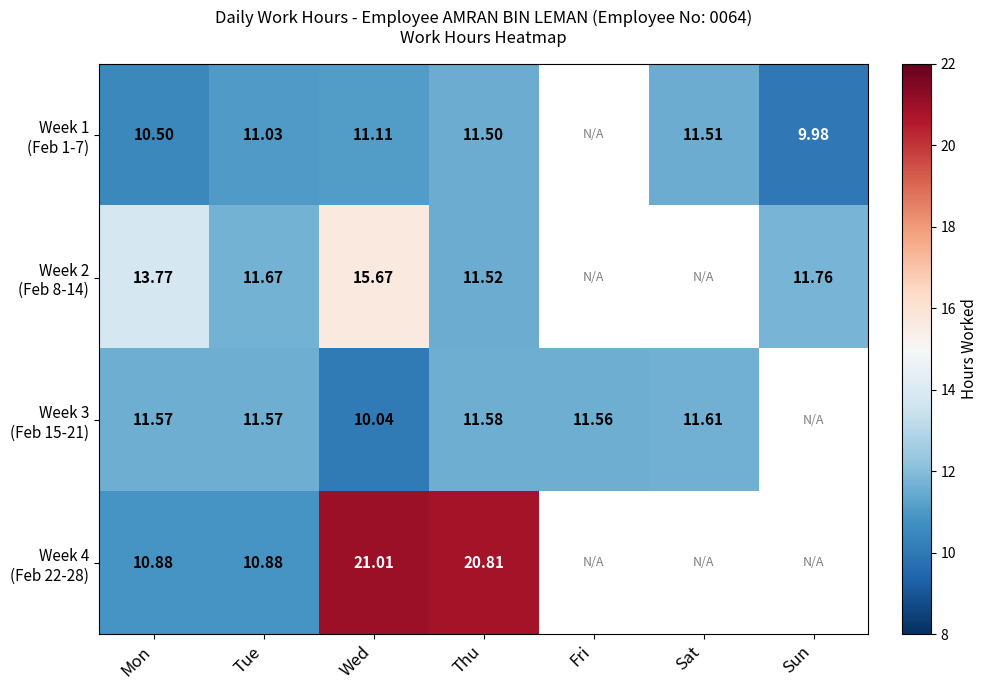

At which category does the chart reach its peak across all series?

Wed